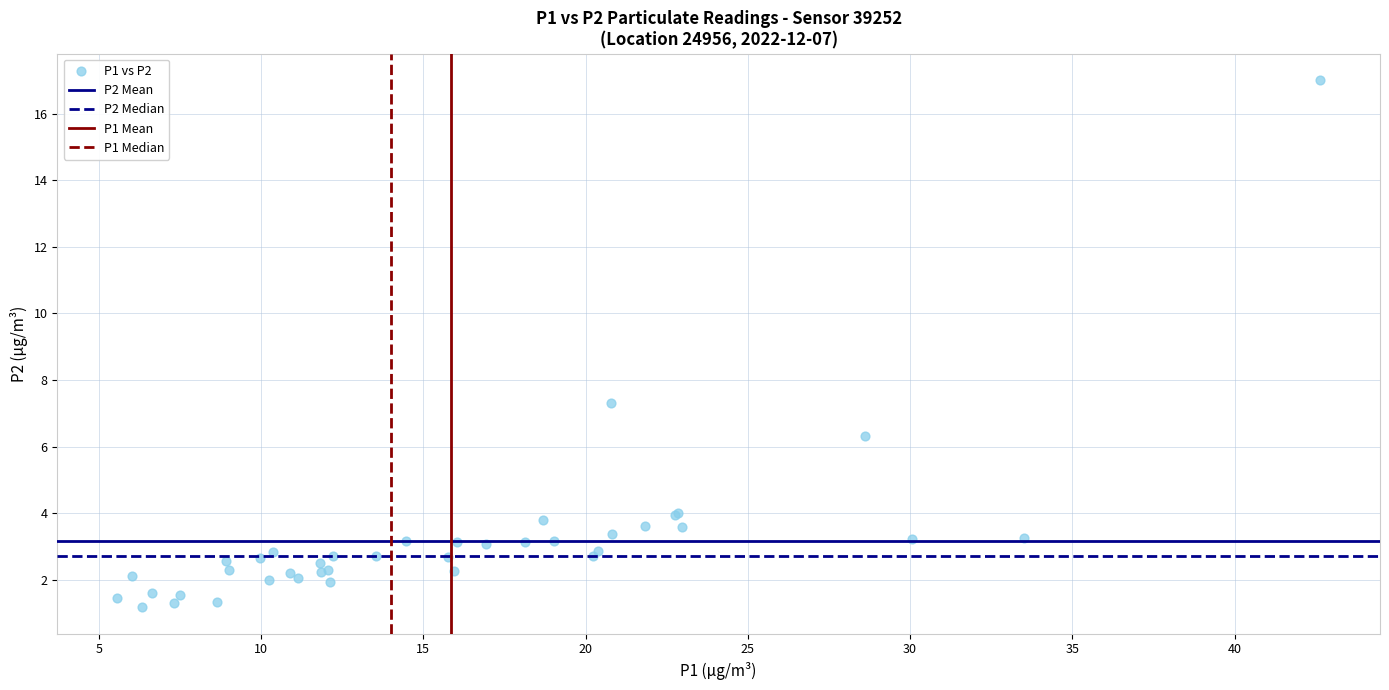

What Y value in the scatter plot is closest to 9?

7.3